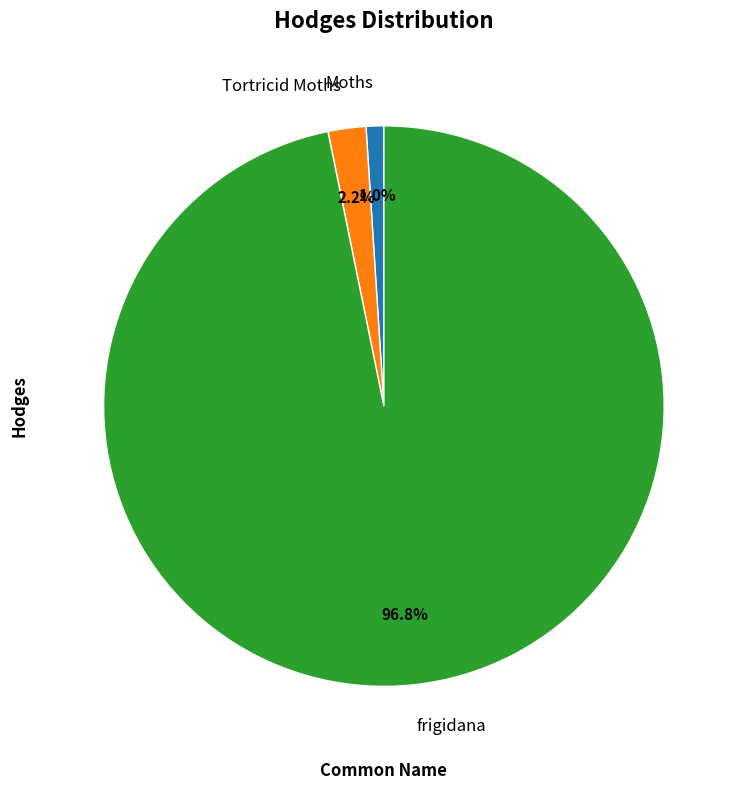

Between Moths and Tortricid Moths, which is larger?

Tortricid Moths